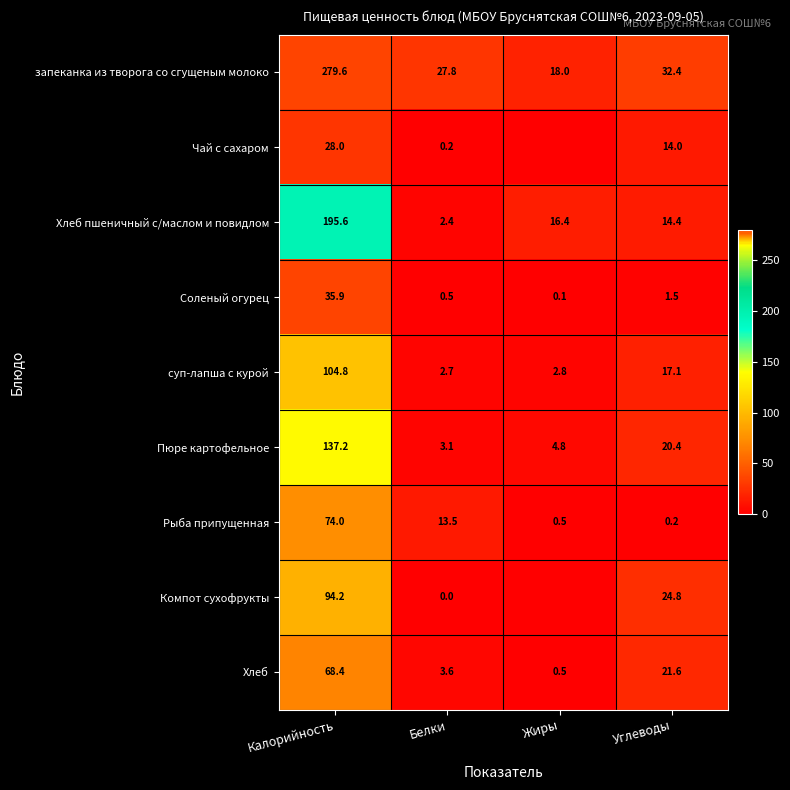

What is the difference between the highest and lowest values at Калорийность?

251.6